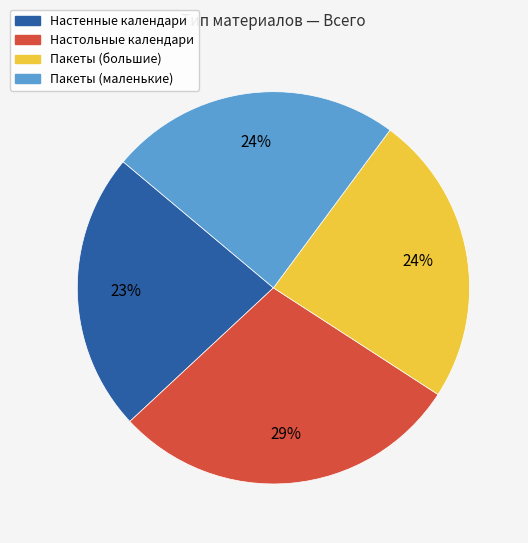

Does Пакеты (большие) represent more than half of the total?

No